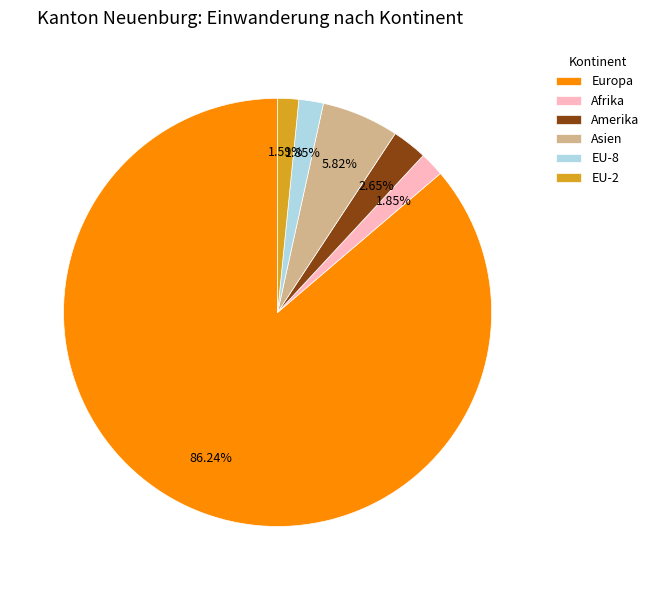

Which category accounts for the majority?

Europa